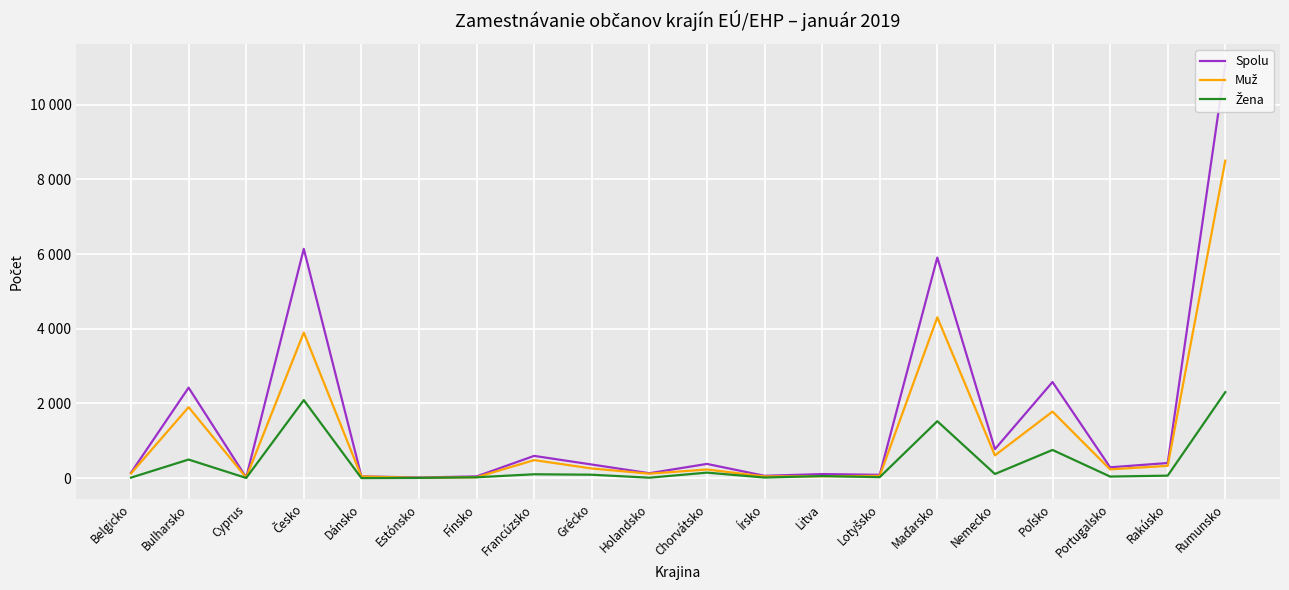

Which series has the largest total across all categories?

Spolu